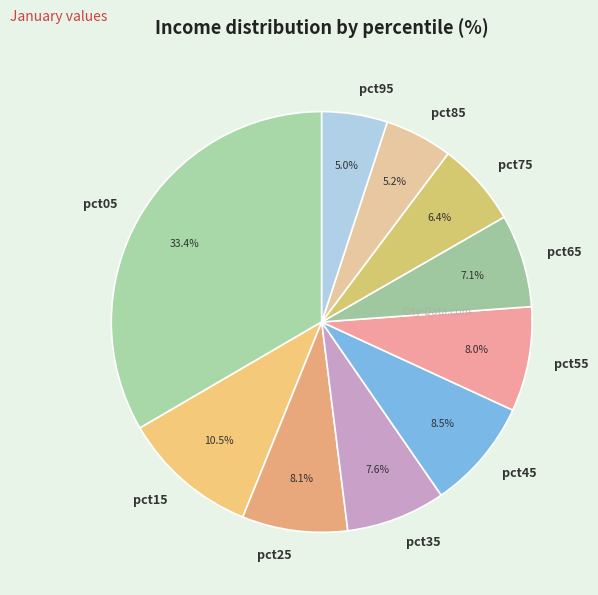

What is the largest slice in the pie chart?

pct05